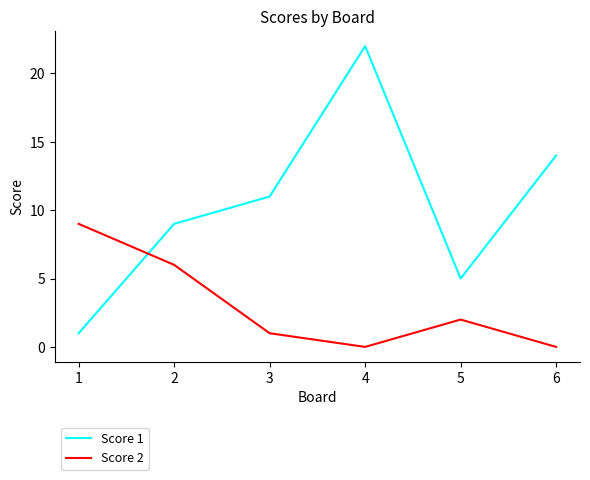

How many series are shown in this chart?

2